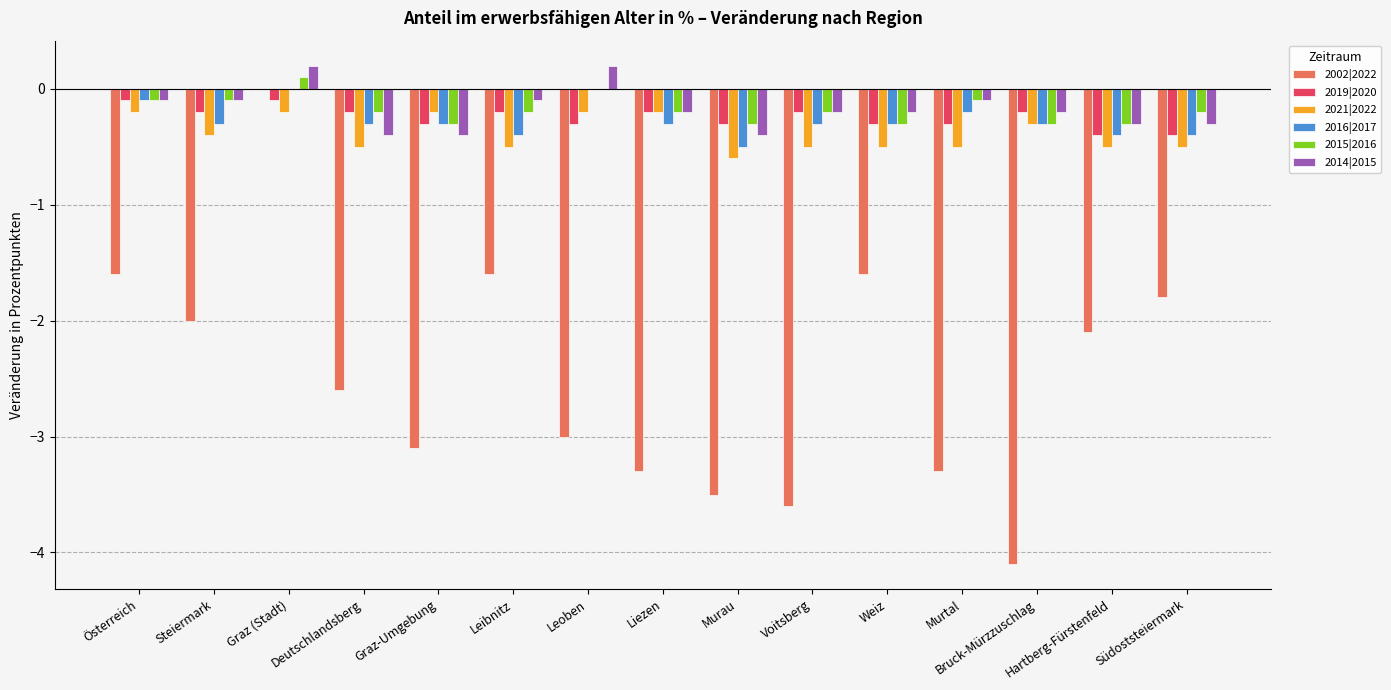

What is the sum of the 2002|2022 values at Bruck-Mürzzuschlag and Liezen?

-7.4